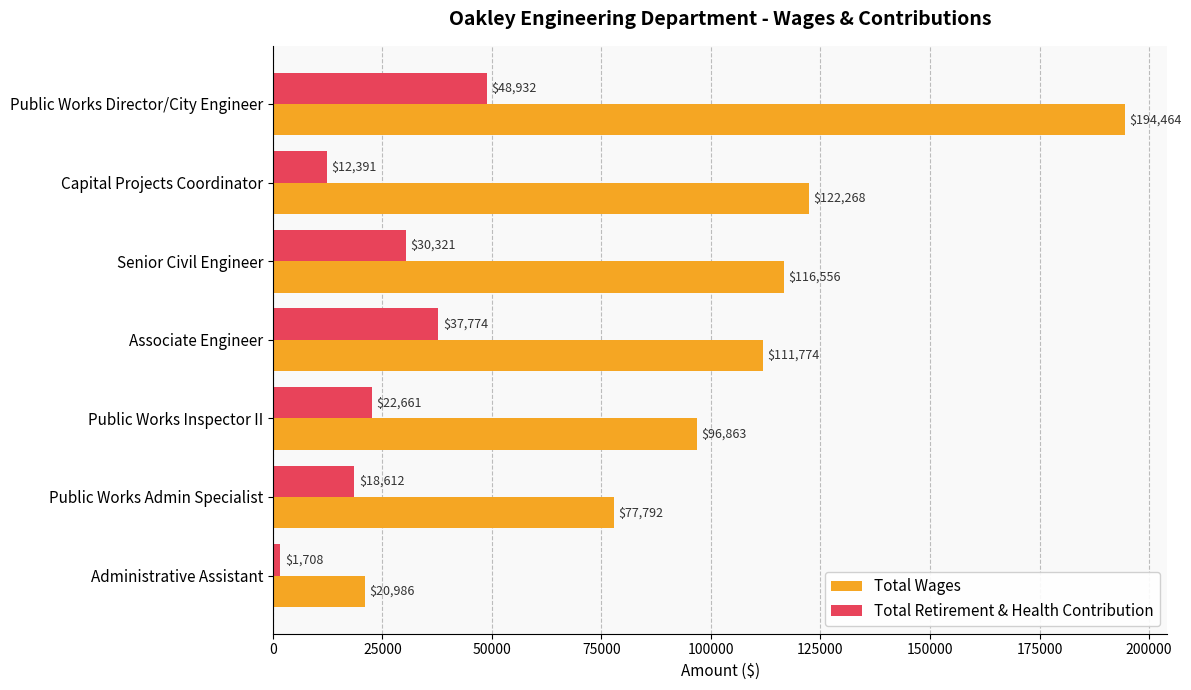

What is the sum of all Total Retirement & Health Contribution values?

172399